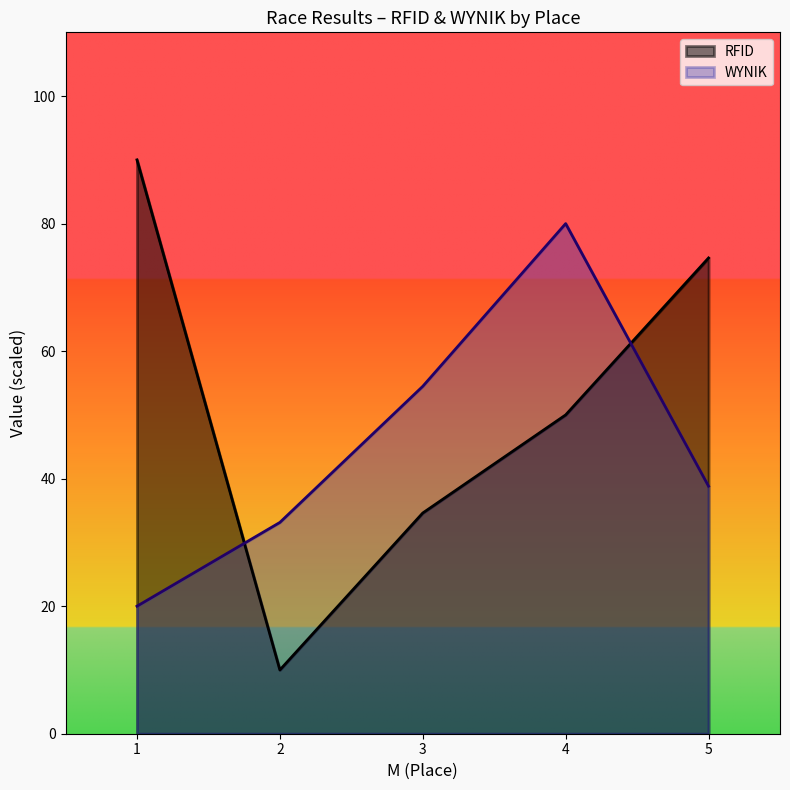

At which label does WYNIK reach its peak?

4